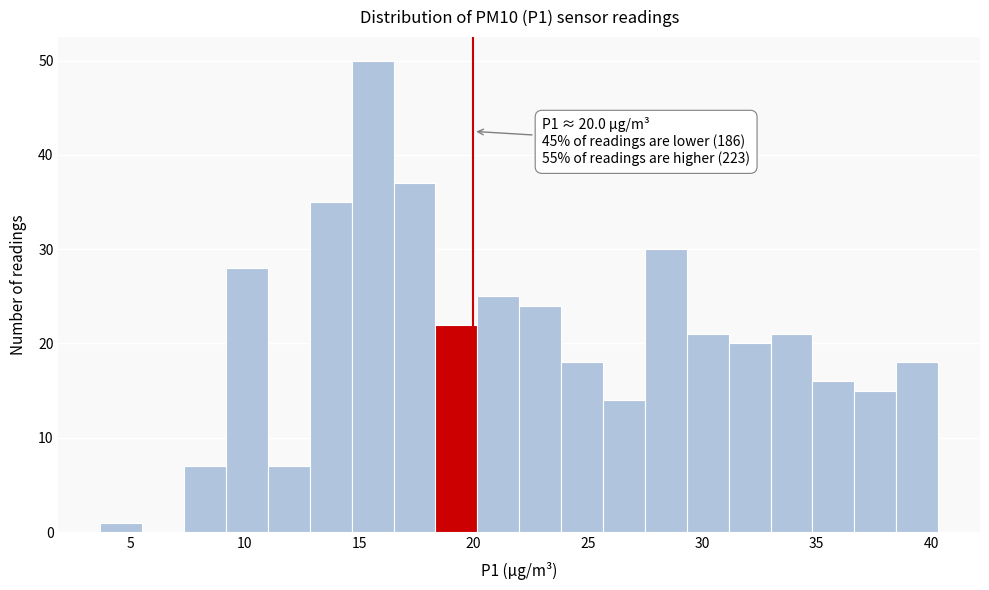

Around what value on the x-axis is the tallest bar? Give the approximate position of its centre, as read against the axis.

15.5